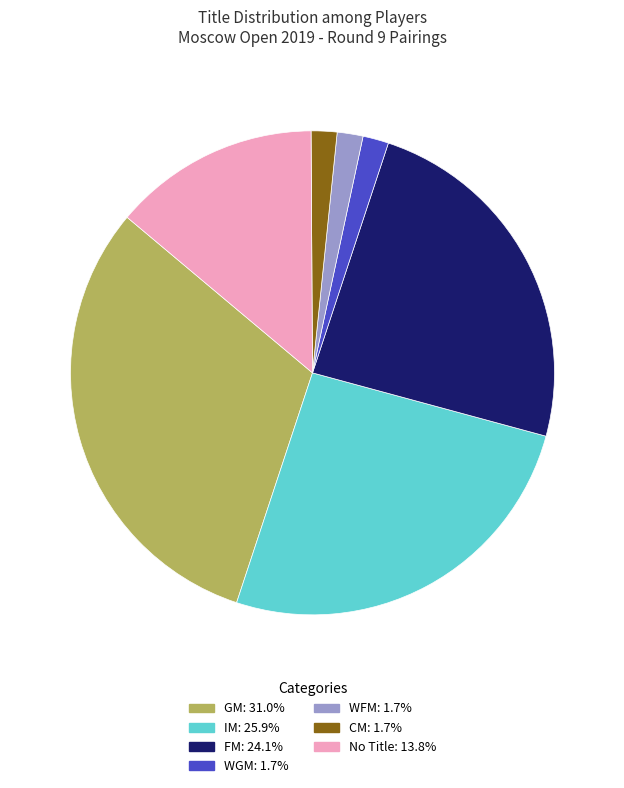

Is there a majority slice in this chart?

No